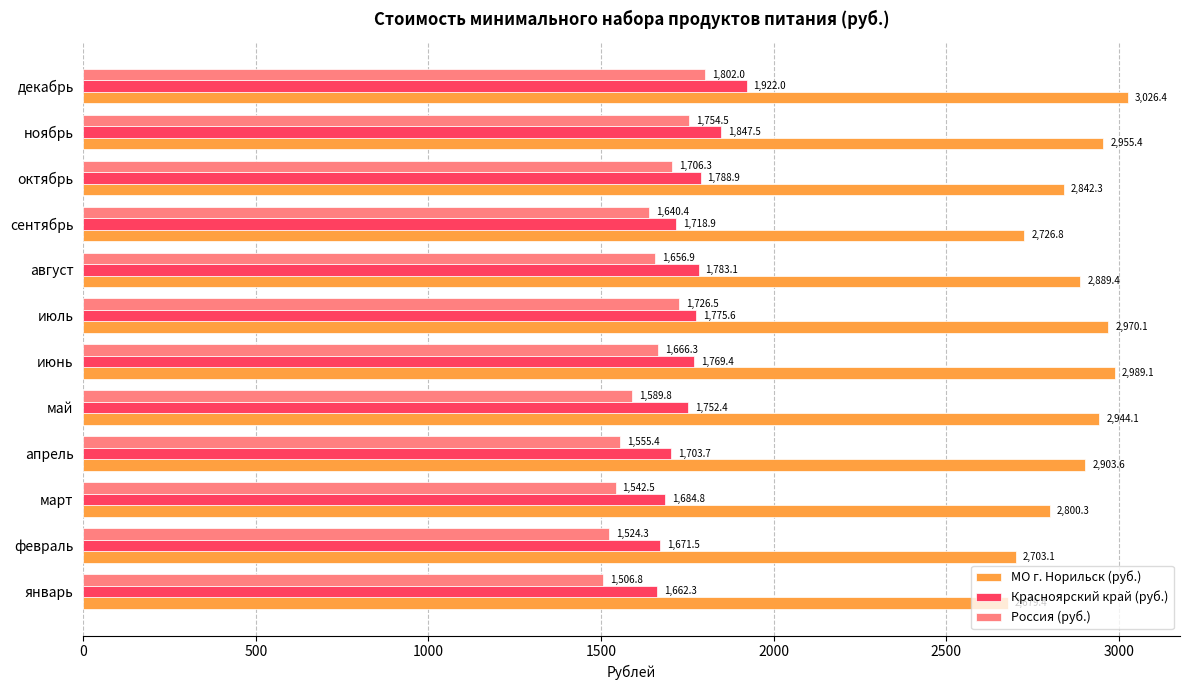

What value does the Россия (руб.) series have at август?

1656.9